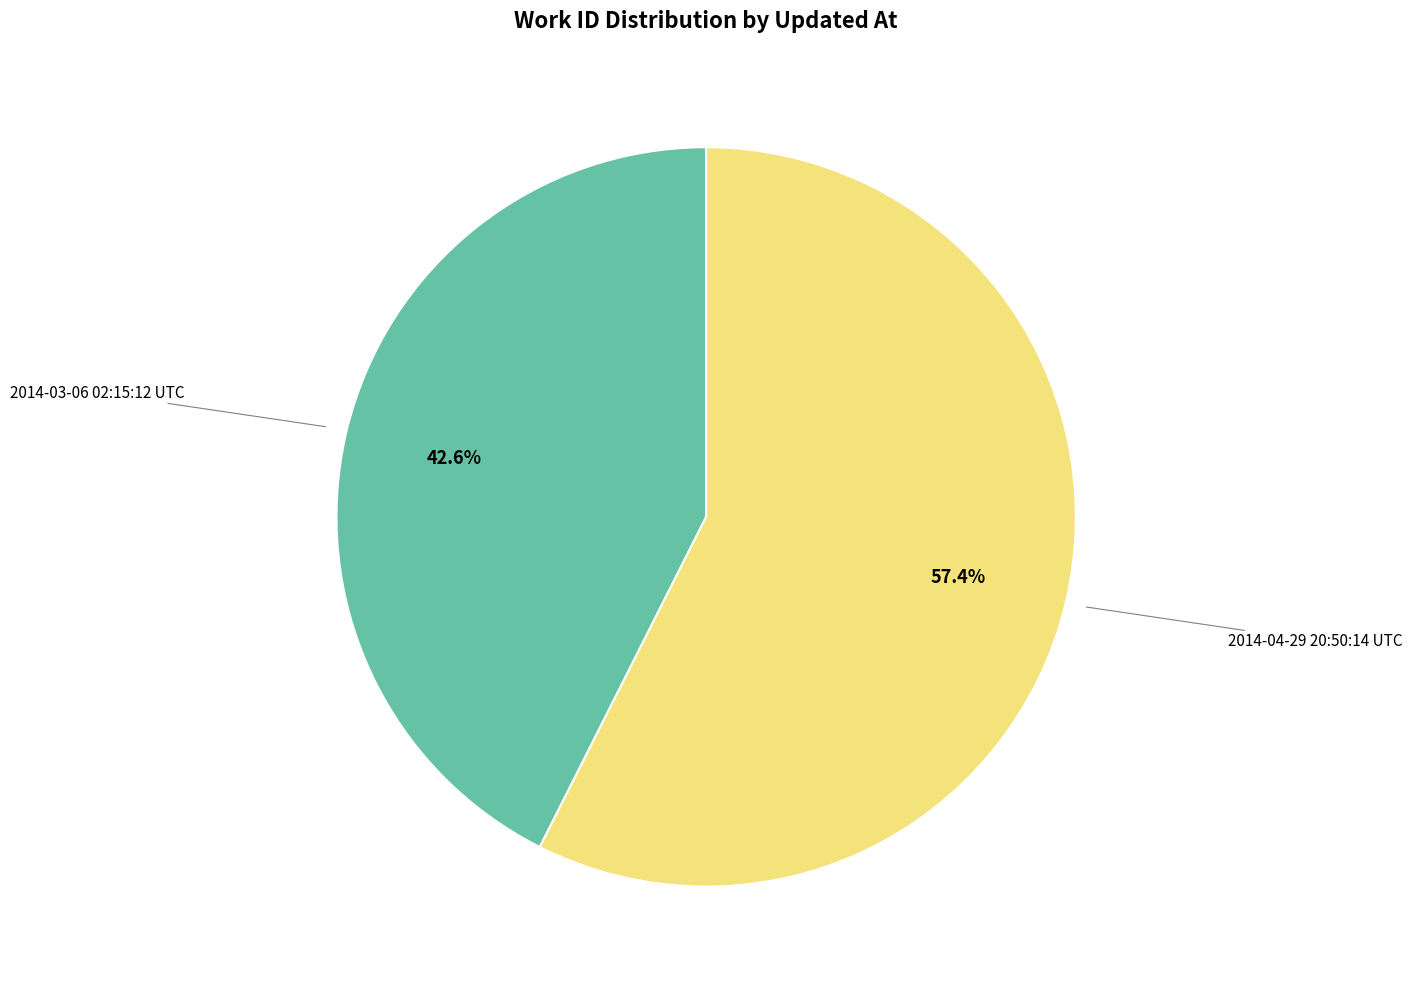

Which category has the smallest portion of the pie?

2014-03-06 02:15:12 UTC